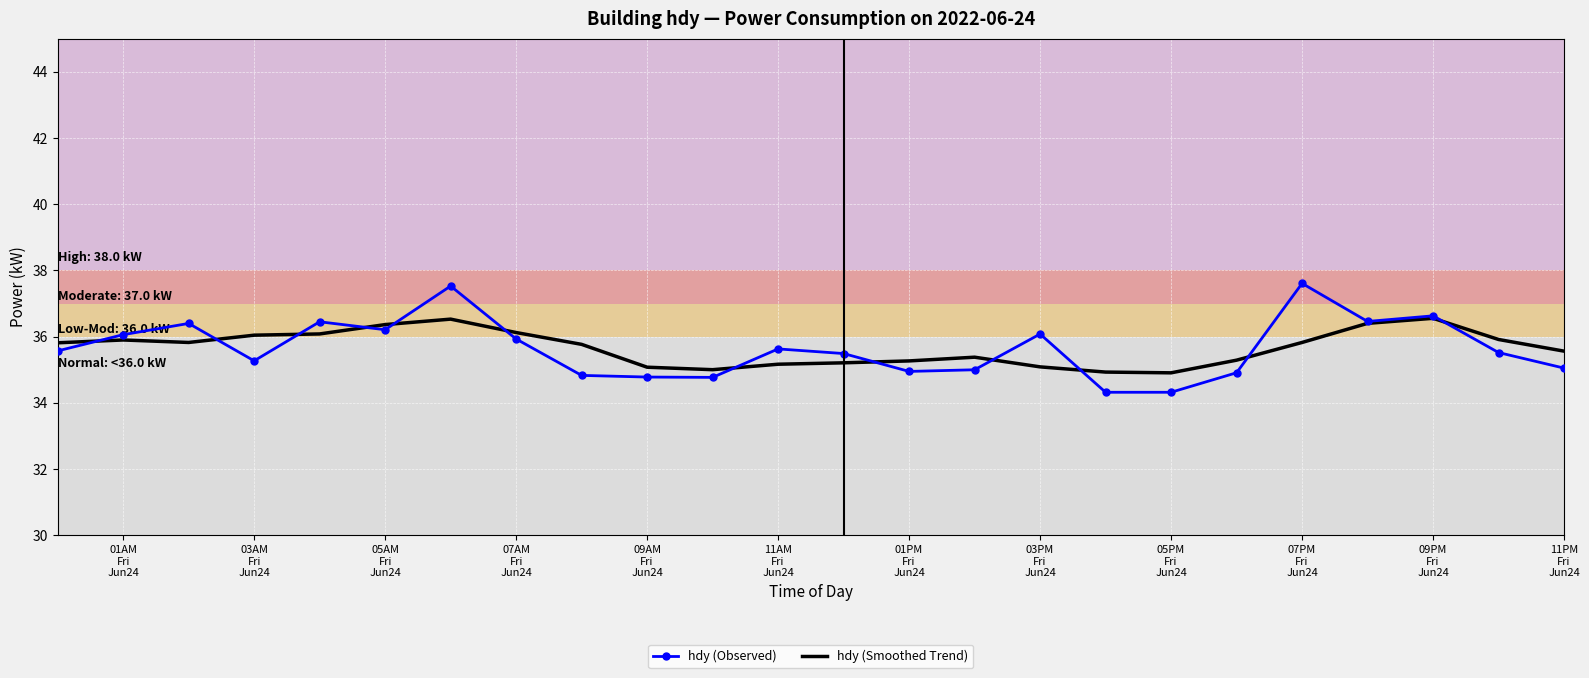

List the series in order of their peak value, highest first.

hdy (Observed), hdy (Smoothed Trend)